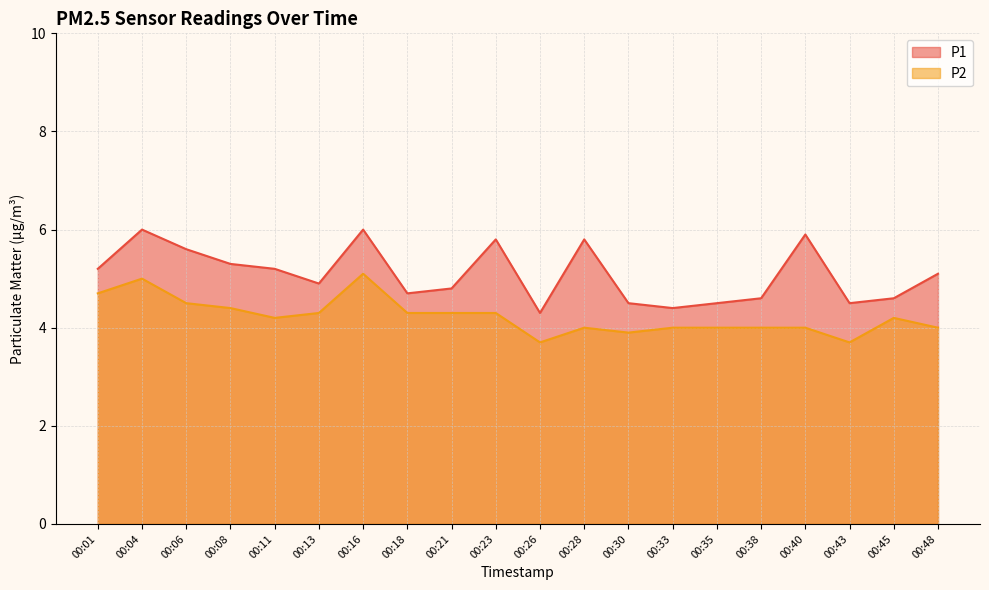

What is the sum of all P1 values?

101.7